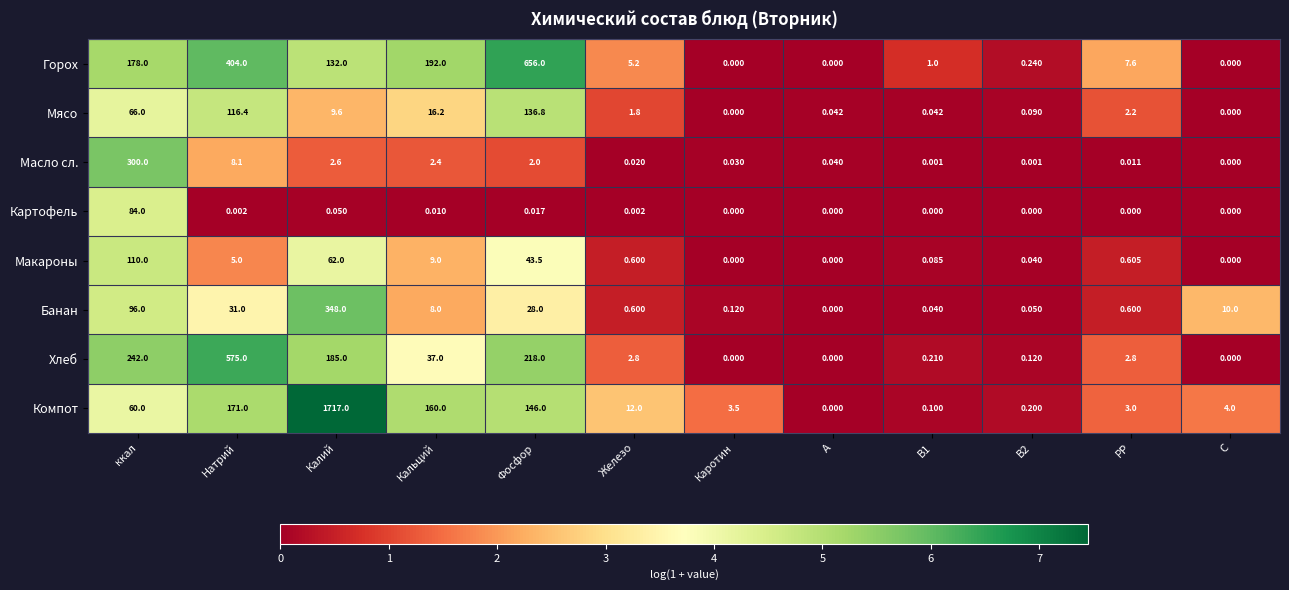

Which series has the largest range (max minus min)?

Компот